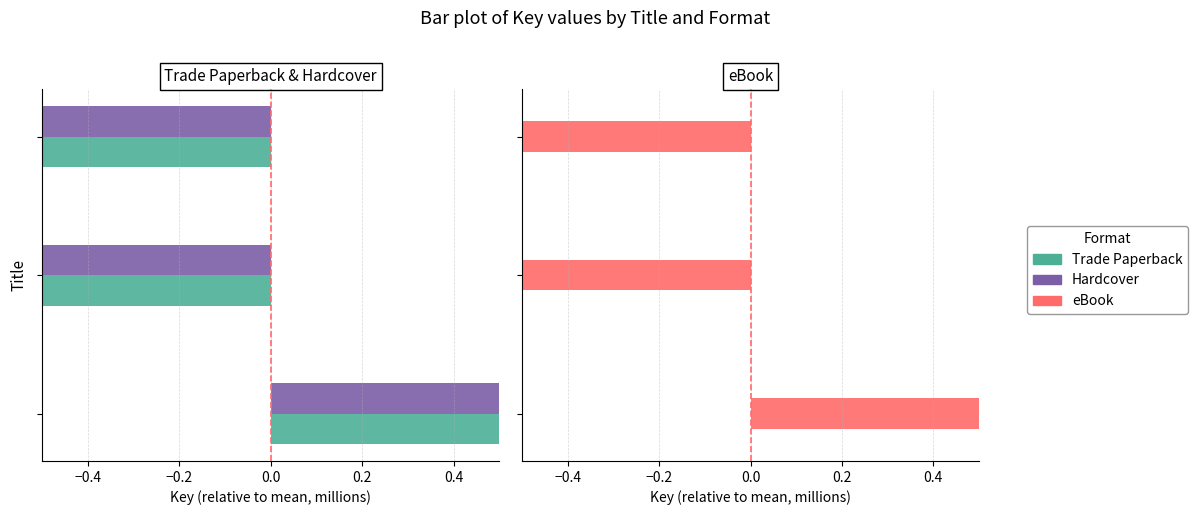

How many series are shown in this chart?

3